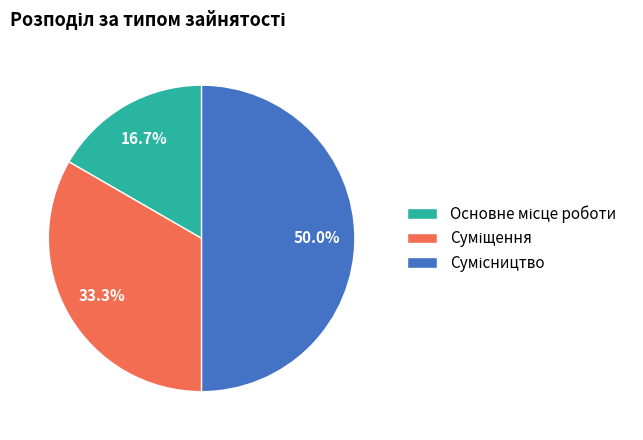

Which has a higher value, Сумісництво or Суміщення?

Сумісництво